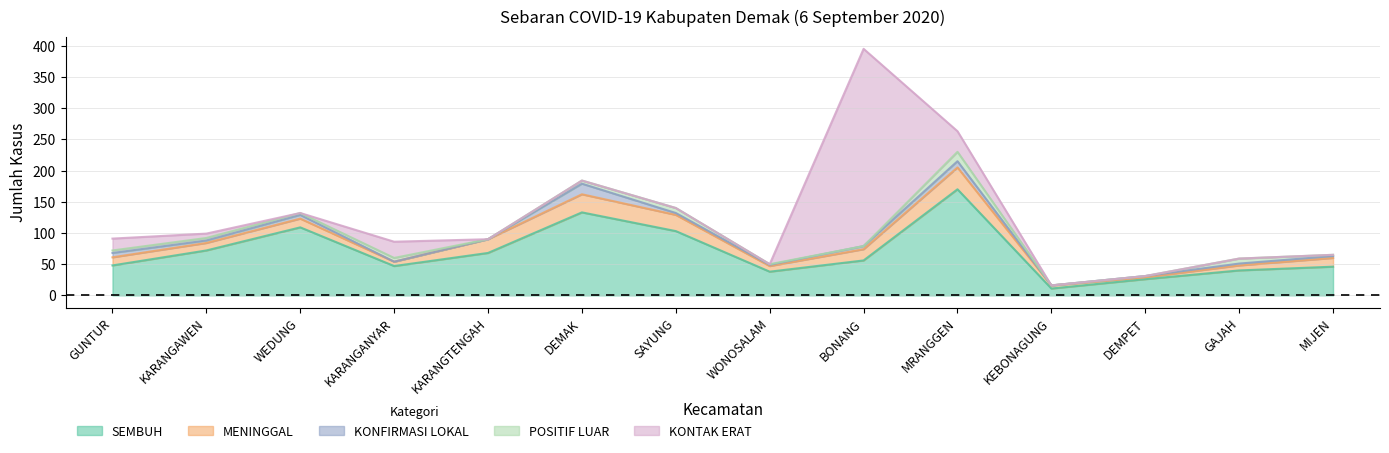

Is it true that POSITIF LUAR equals 8 at GAJAH?

True